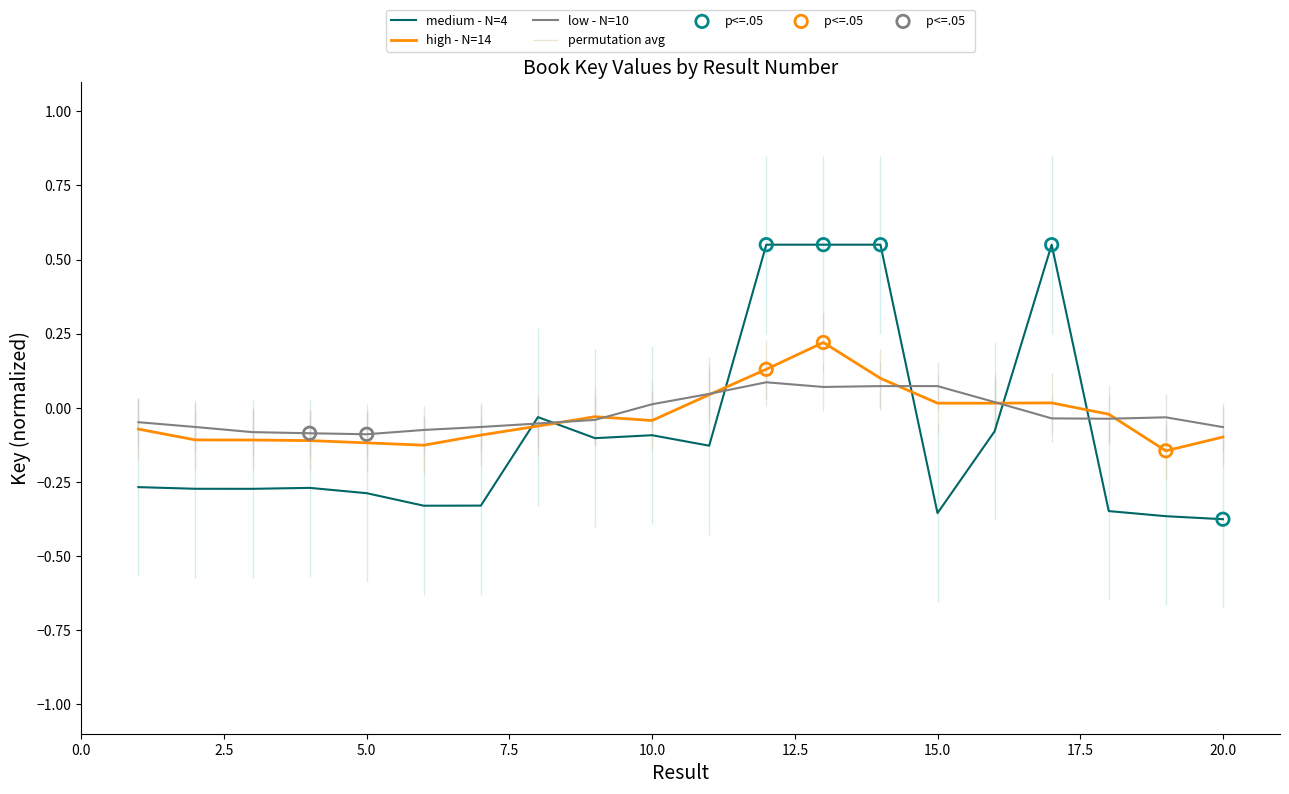

What is the change in value from 7 to 8?

+0.3